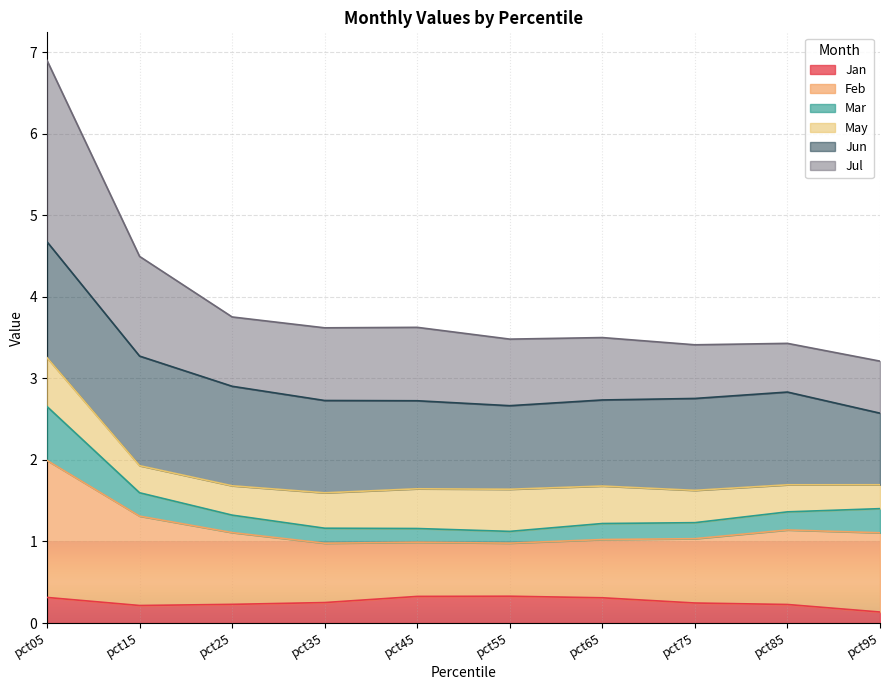

Between pct05 and pct95, which series saw the biggest shift?

Jul